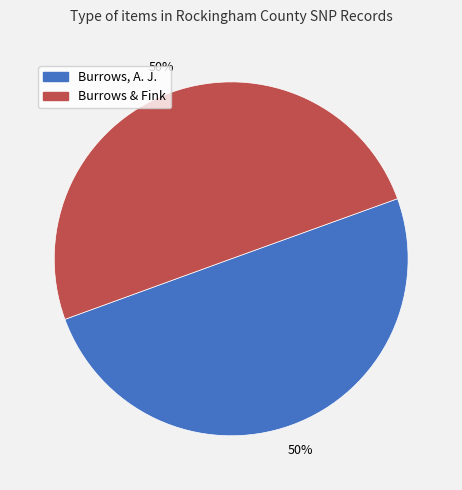

How many slices are in this pie chart?

2